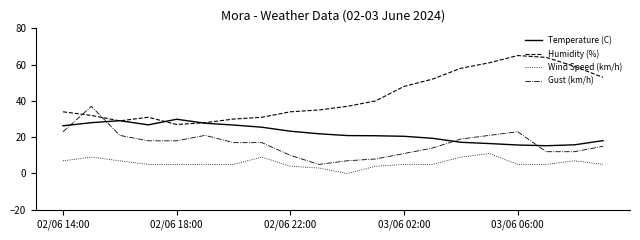

Does the chart have visible grid lines?

No